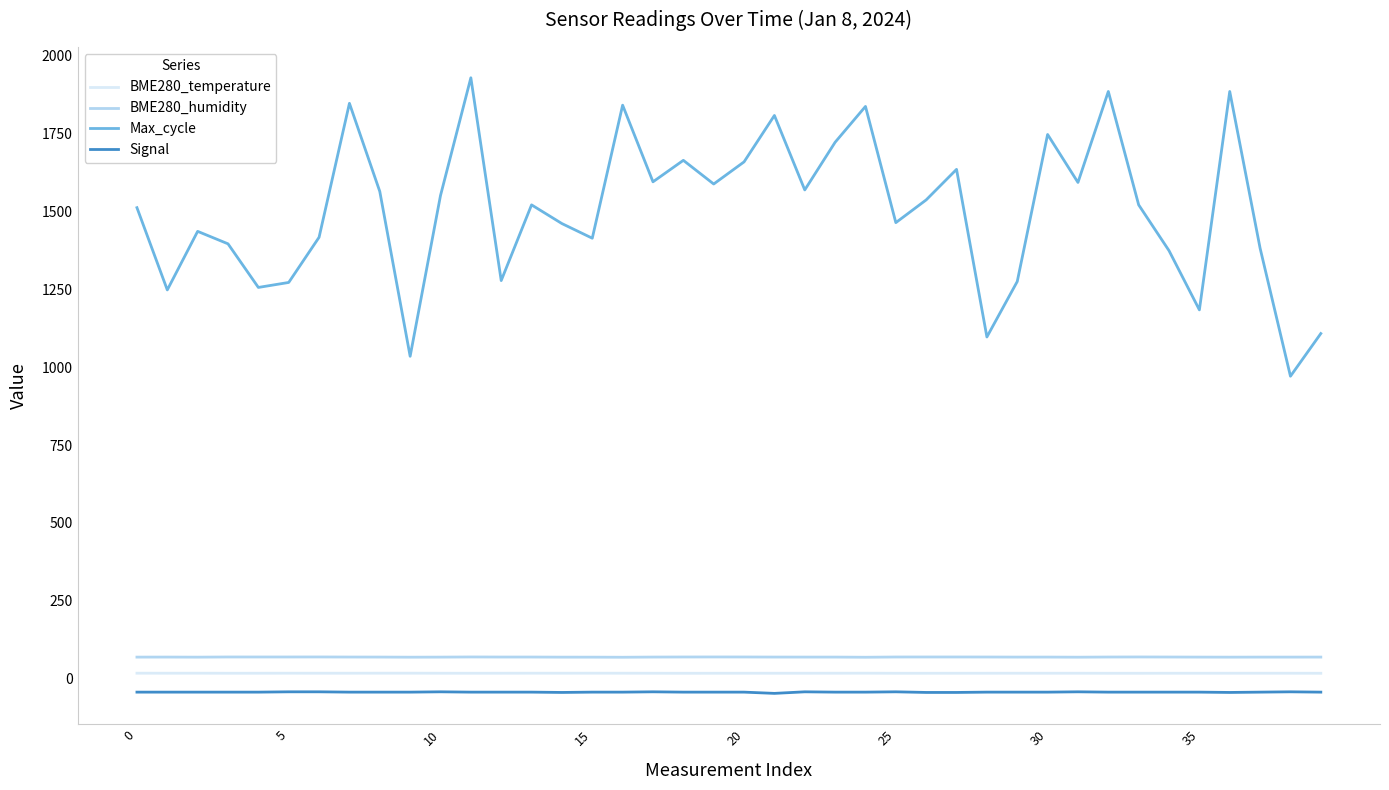

What is the minimum value for Max_cycle?

971.0